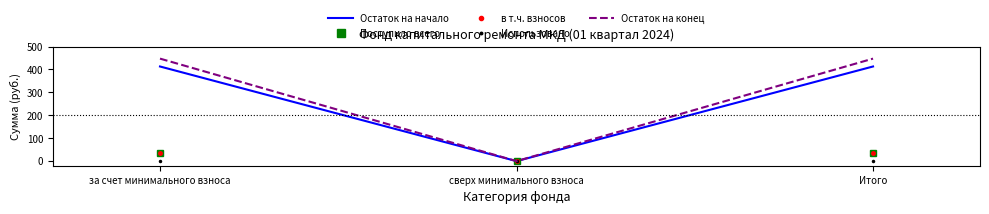

Is it true that в т.ч. взносов equals 54.8 at Итого?

False